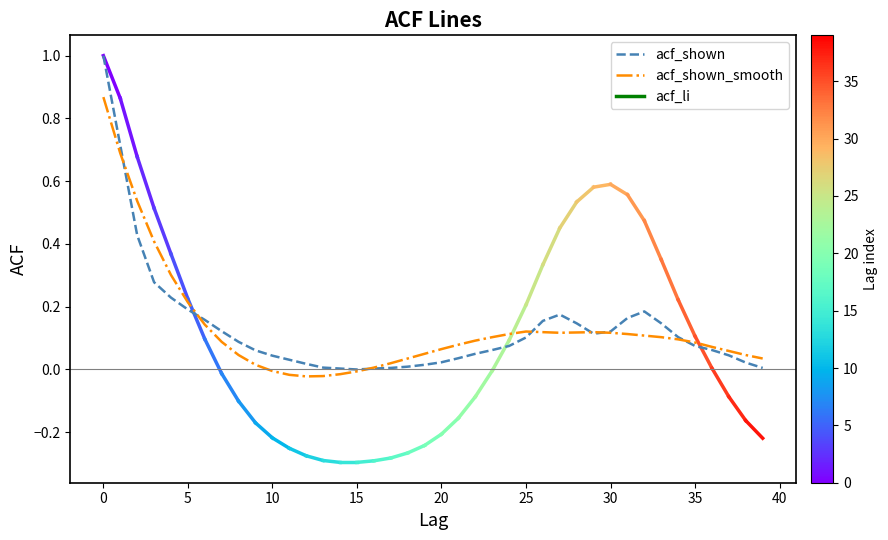

Which series has the largest range (max minus min)?

acf_shown